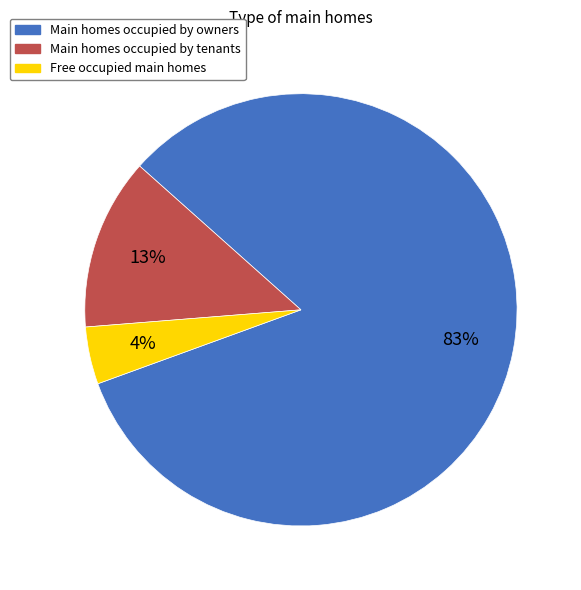

Is there a majority slice in this chart?

Yes